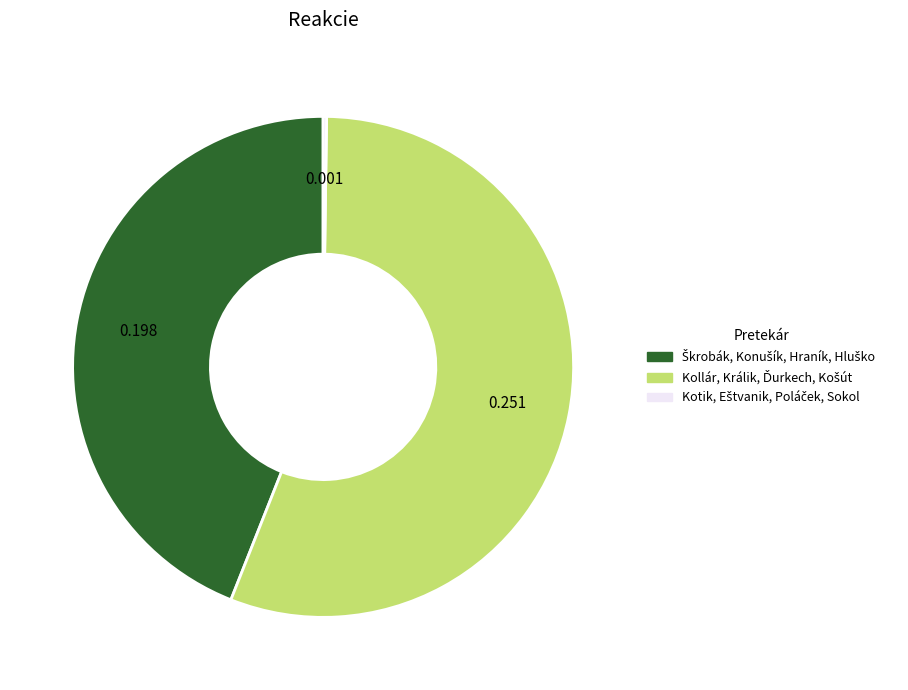

What is the total percentage of Škrobák, Konušík, Hraník, Hluško and Kollár, Králik, Ďurkech, Košút?

99.8%